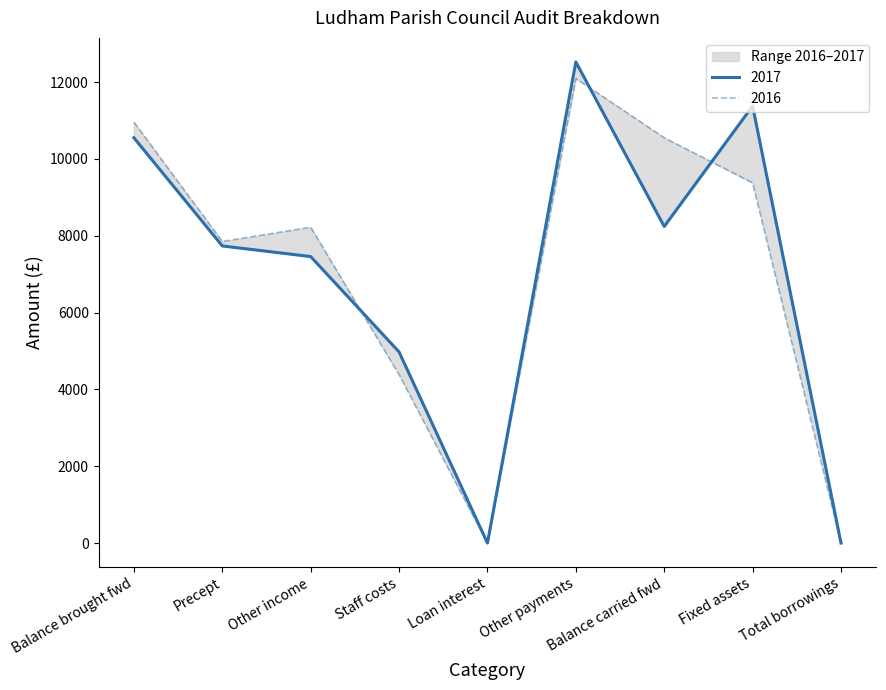

In 2017, how many points are lower than both neighbors (excluding endpoints)?

2